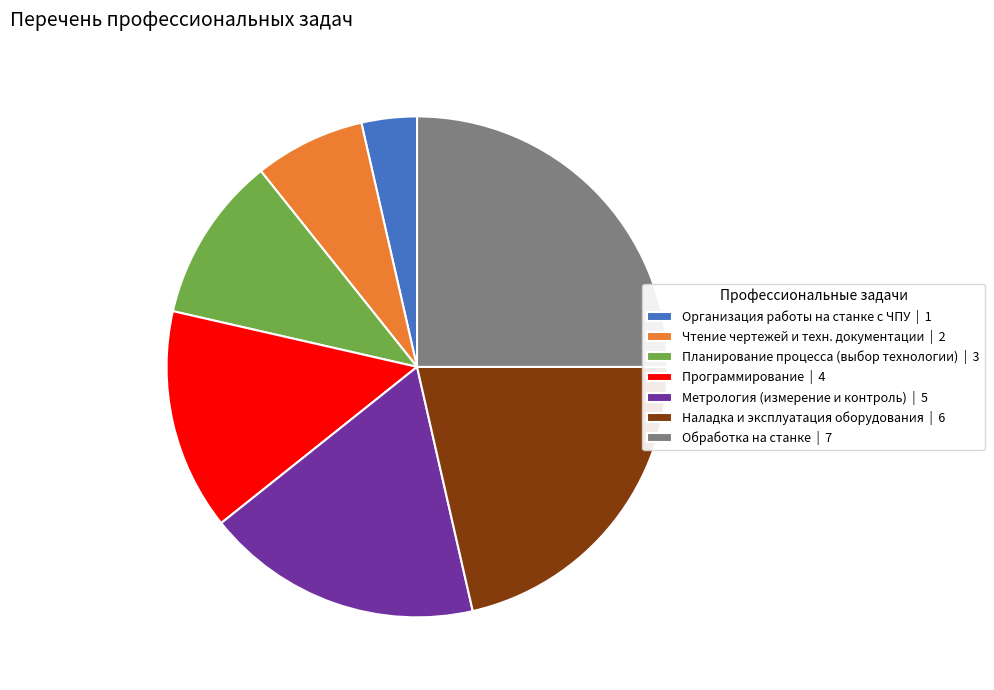

Which slice is the largest?

Обработка на станке | 7